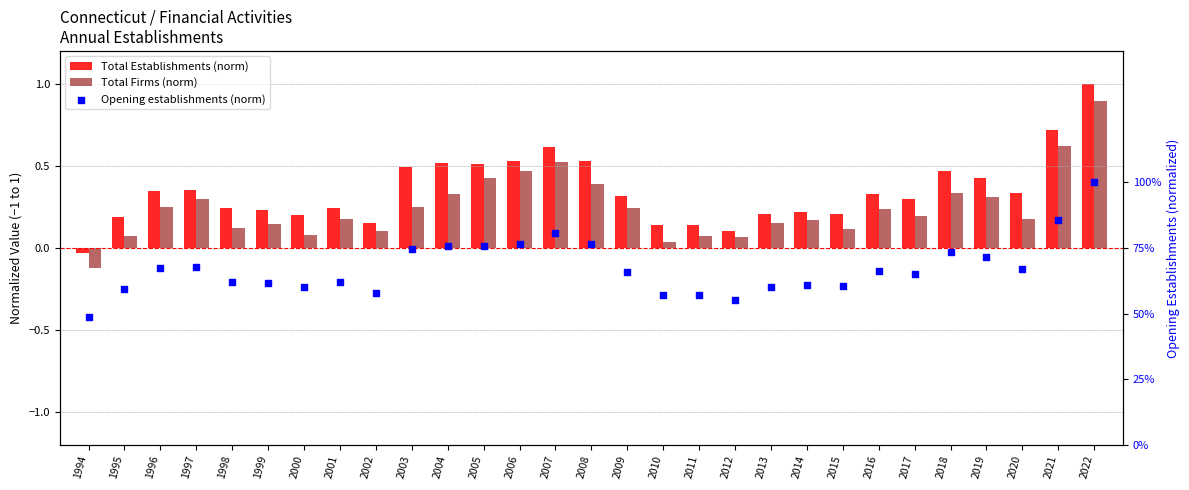

What is the total value across all series at 2011?

0.8